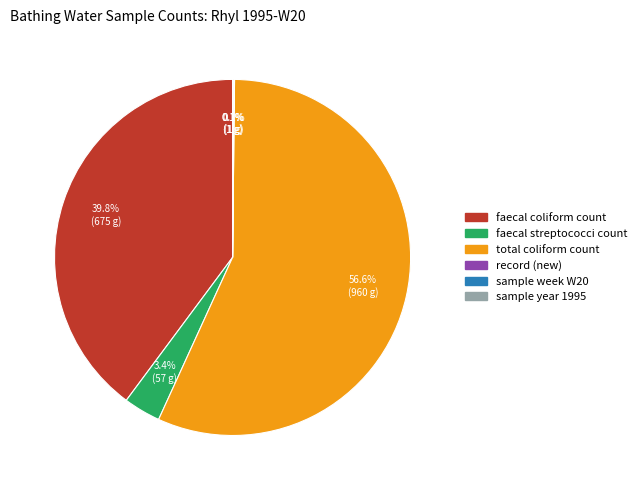

What portion of the pie excludes faecal streptococci count?

96.6%